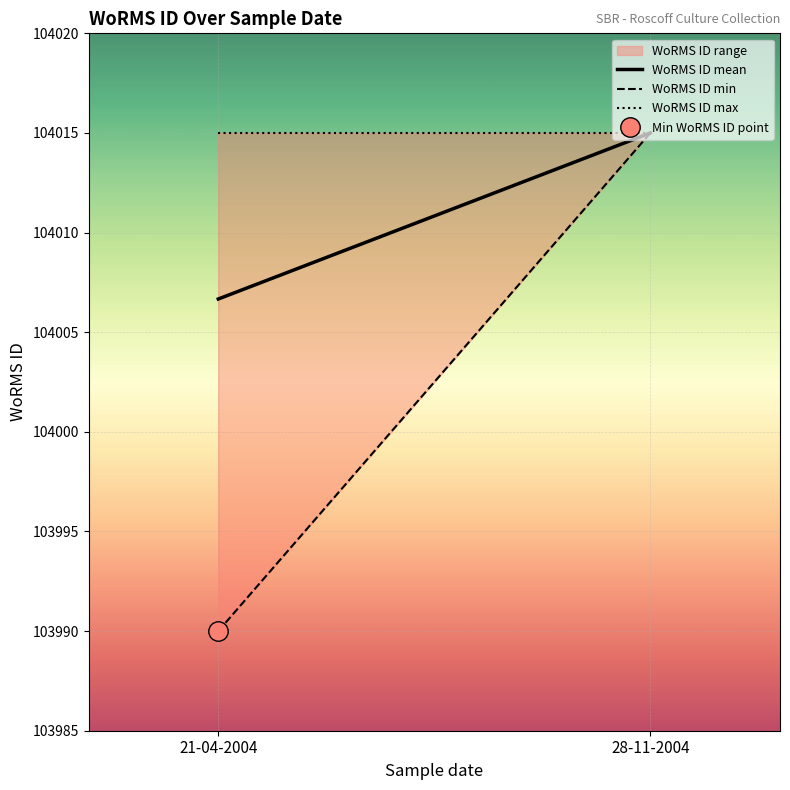

What position from the left is 21-04-2004?

1